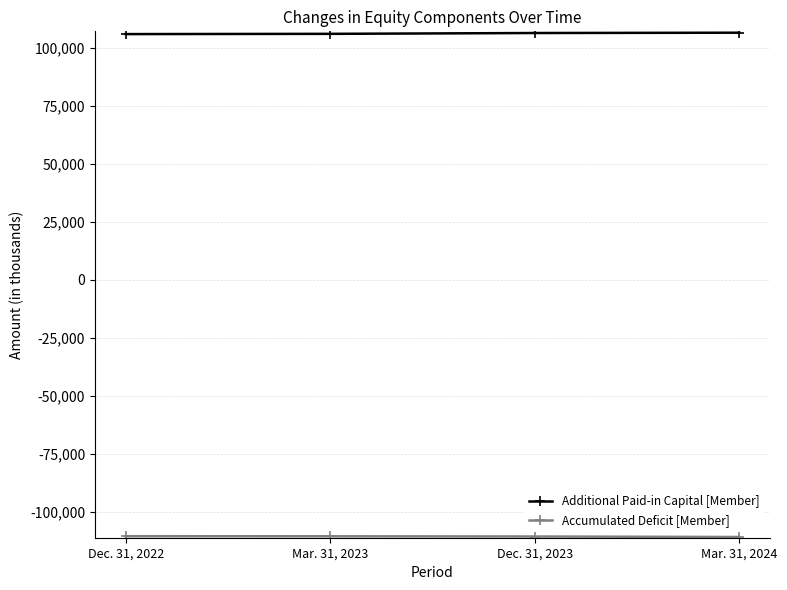

What is the minimum value shown in the chart?

-110690